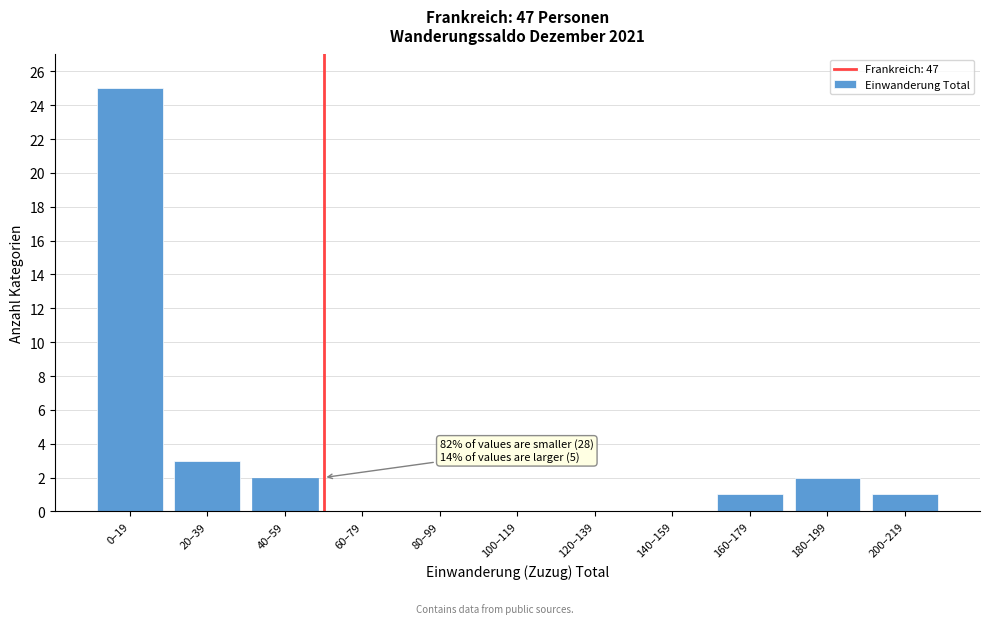

Reading left to right, list all the values displayed in this chart.

0–19=25	20–39=3	40–59=2	60–79=0	80–99=0	100–119=0	120–139=0	140–159=0	160–179=1	180–199=2	200–219=1